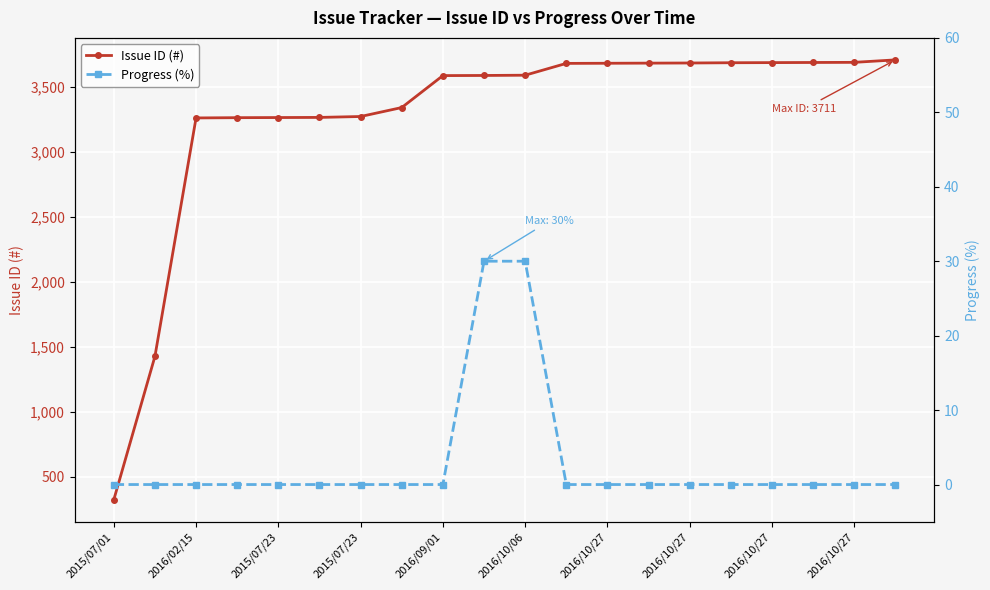

True or false: Issue ID (#) and Progress (%) cross at least once.

False